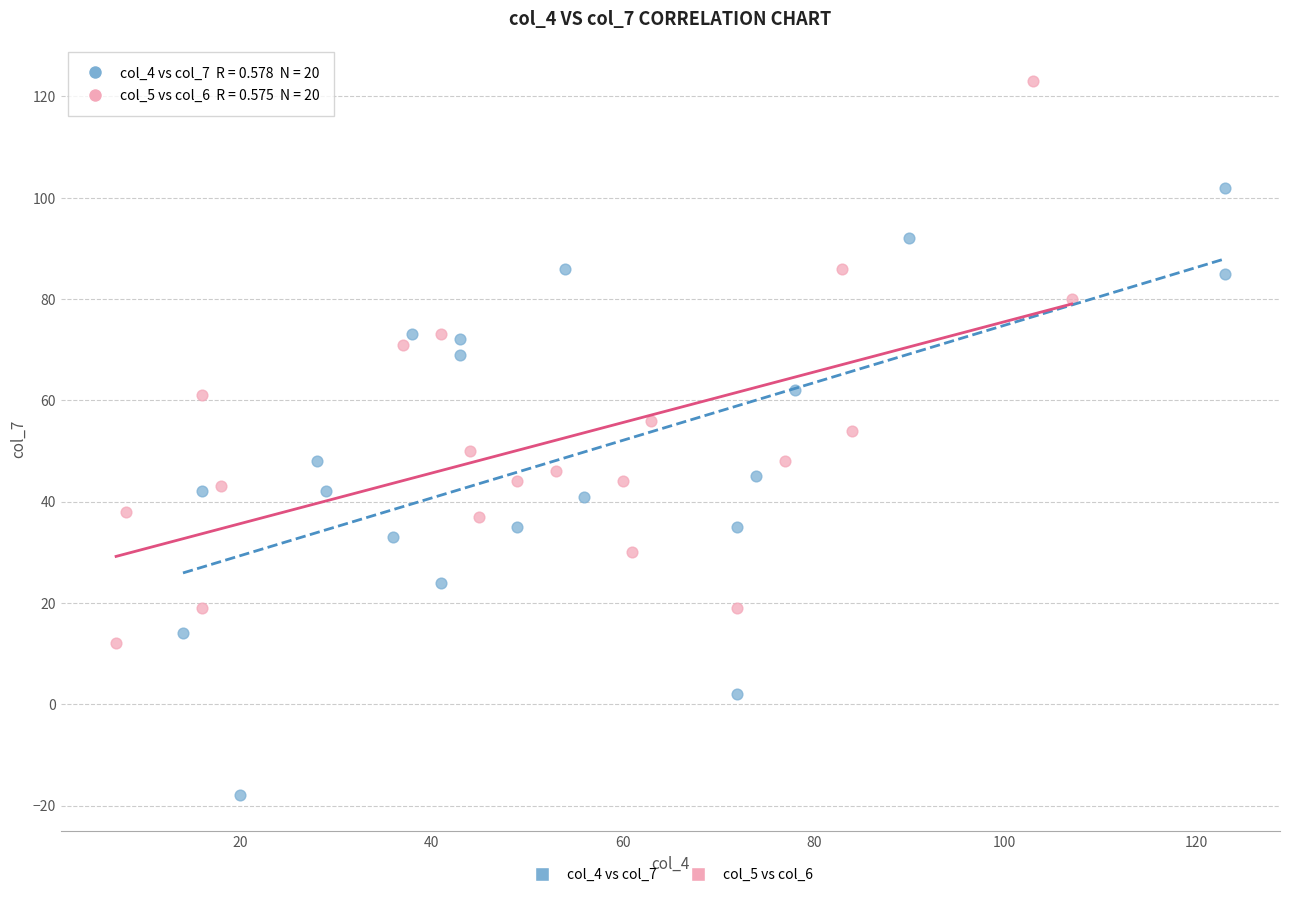

What are all the series names shown in the legend?

col_4 vs col_7, col_5 vs col_6